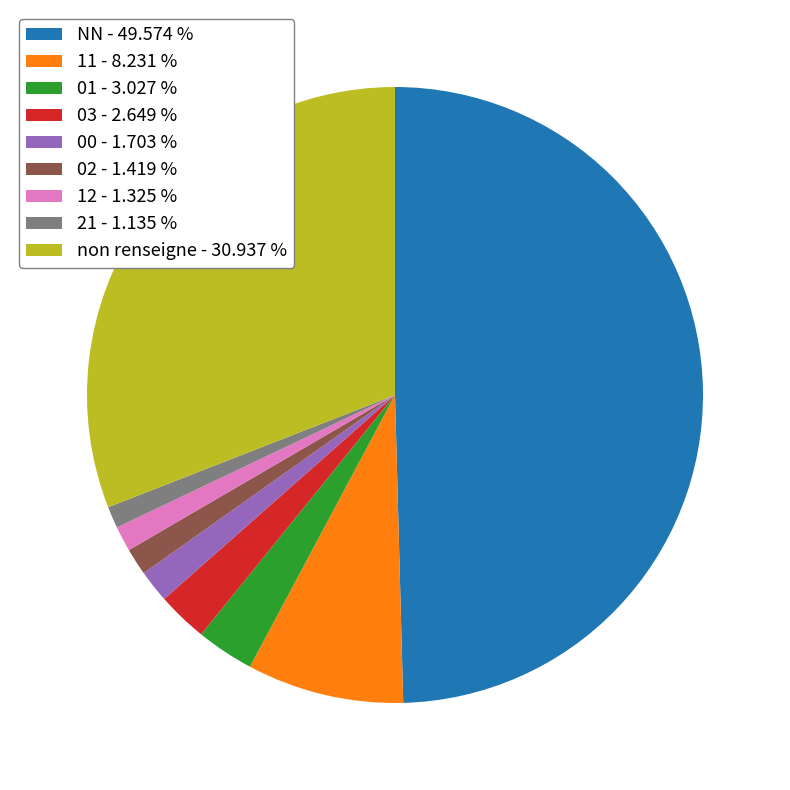

Combined, do 11 - 8.231 % and 12 - 1.325 % account for over 50%?

No